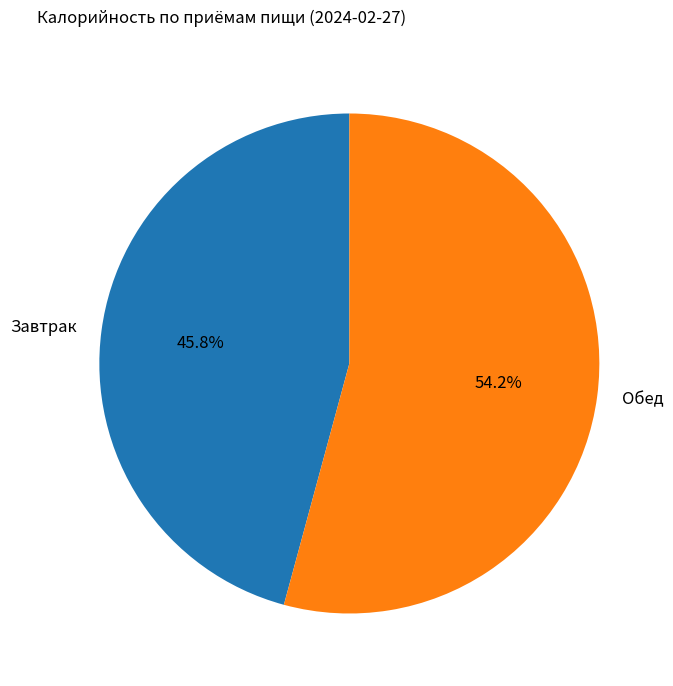

Count the number of slices in the pie.

2